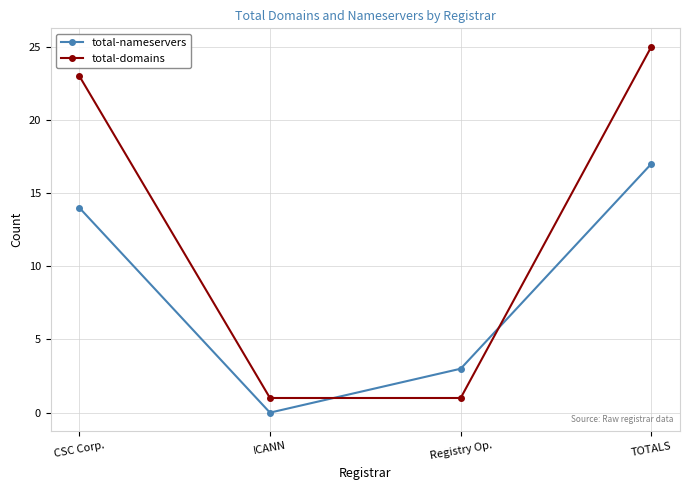

What is the difference between the total-nameservers values at TOTALS and CSC Corp.?

3